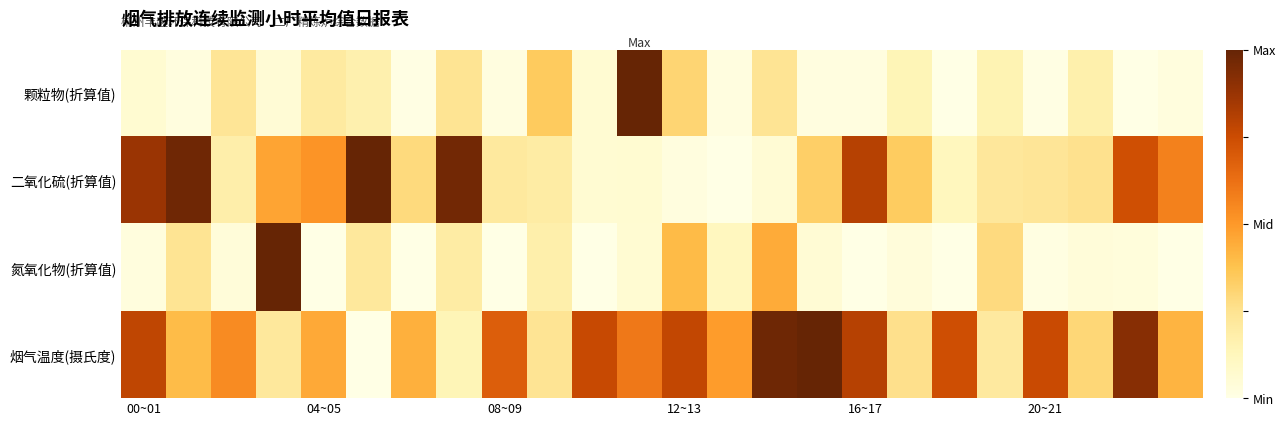

Which category has the lowest value across all series?

22